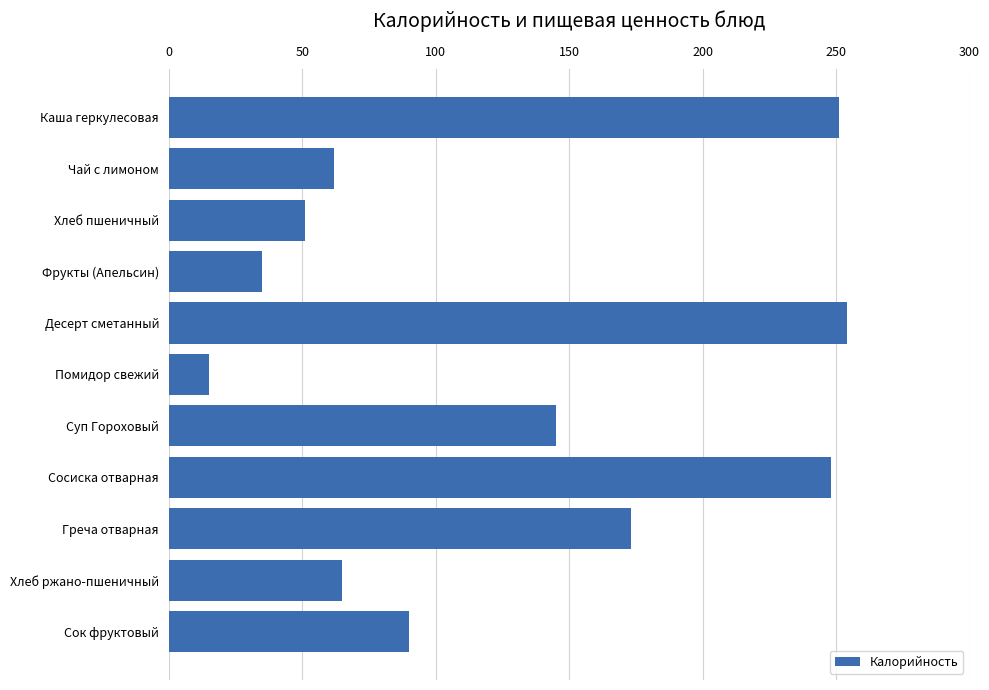

Which has a higher value, Помидор свежий or Каша геркулесовая?

Каша геркулесовая